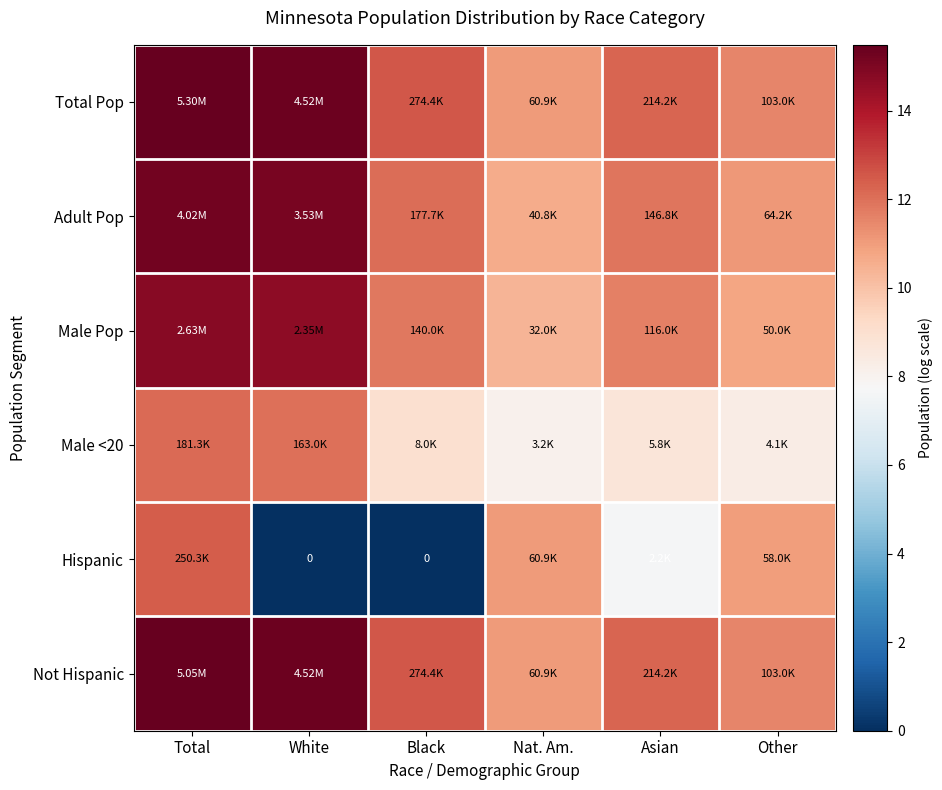

Rank the series by their maximum value, from lowest to highest.

Male <20, Hispanic, Male Pop, Adult Pop, Not Hispanic, Total Pop